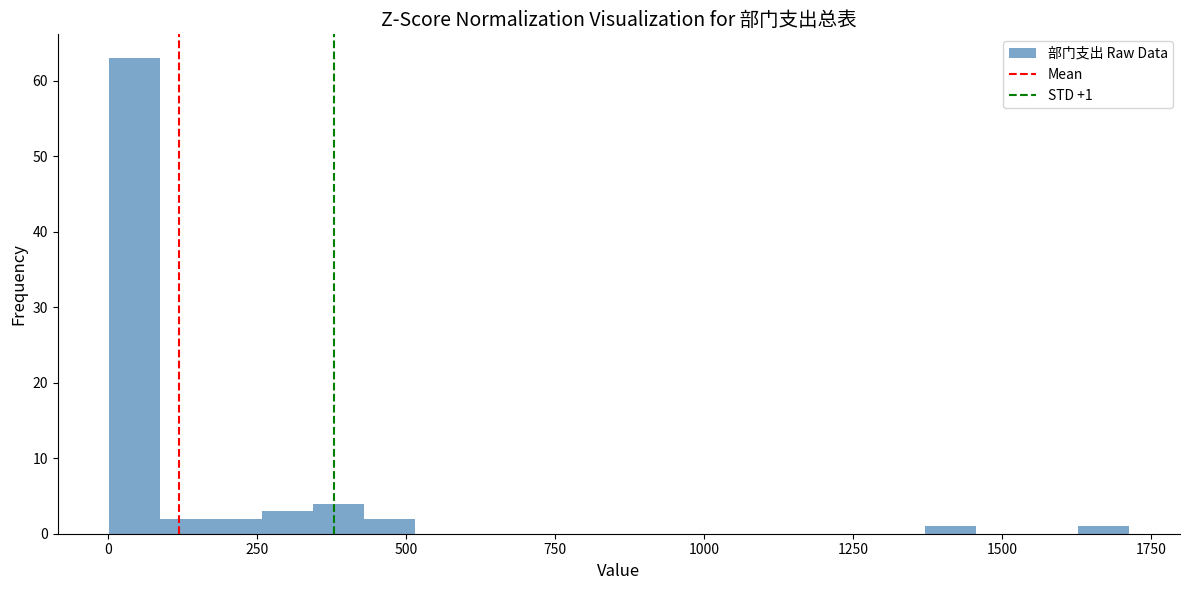

Read against the x-axis, roughly where is the centre of the tallest bar?

50